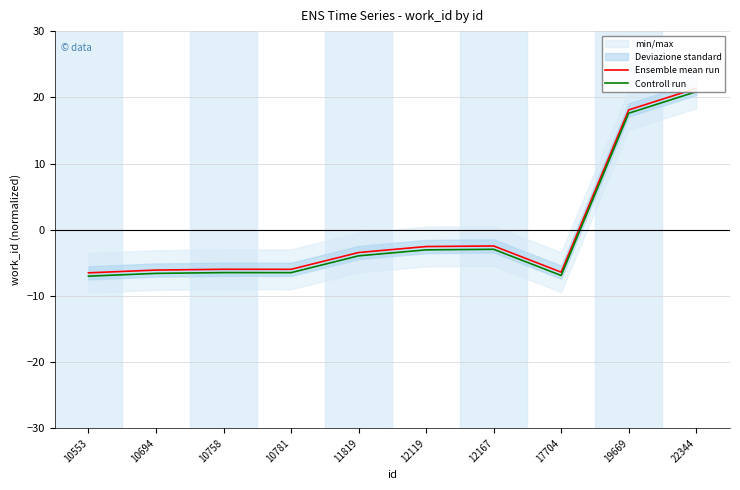

List the series in order of their peak value, lowest first.

Controll run, Ensemble mean run